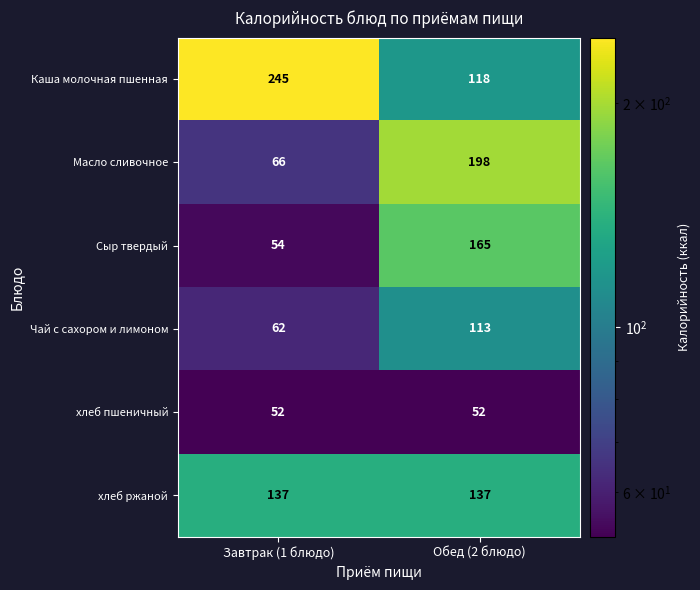

What is the sum of all Сыр твердый values?

219